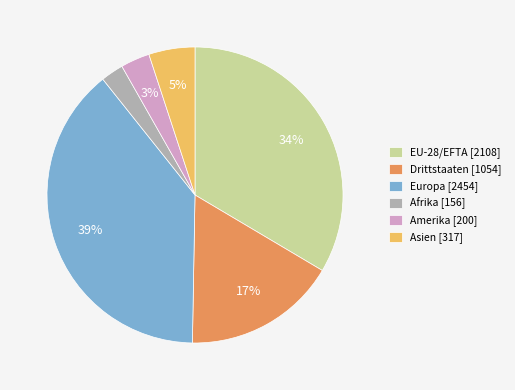

Combined, do Europa [2454] and EU-28/EFTA [2108] account for over 50%?

Yes